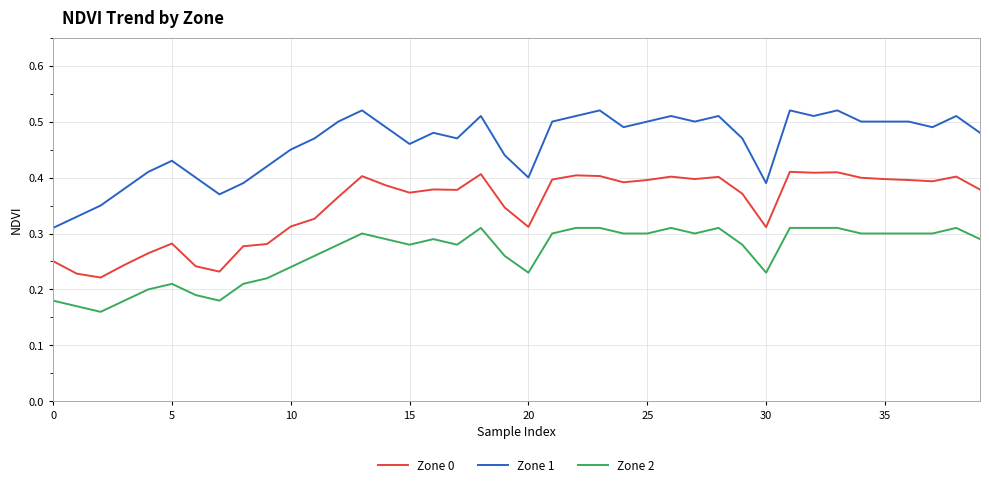

Rank the series by their maximum value, from lowest to highest.

Zone 2, Zone 0, Zone 1